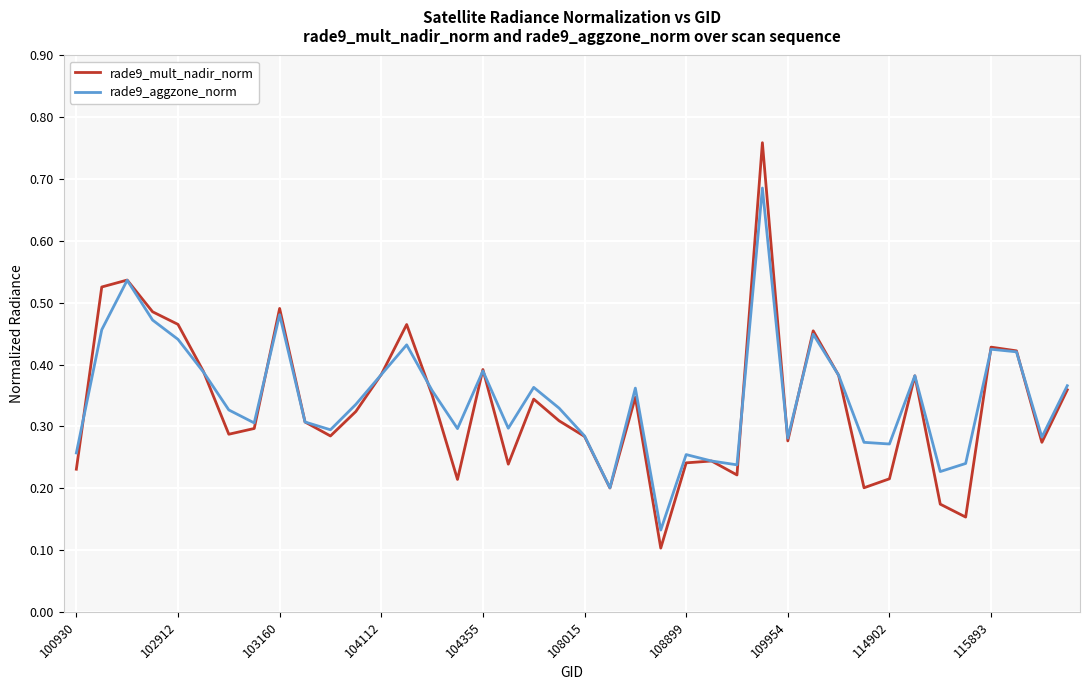

True or false: rade9_aggzone_norm and rade9_mult_nadir_norm cross at least once.

True